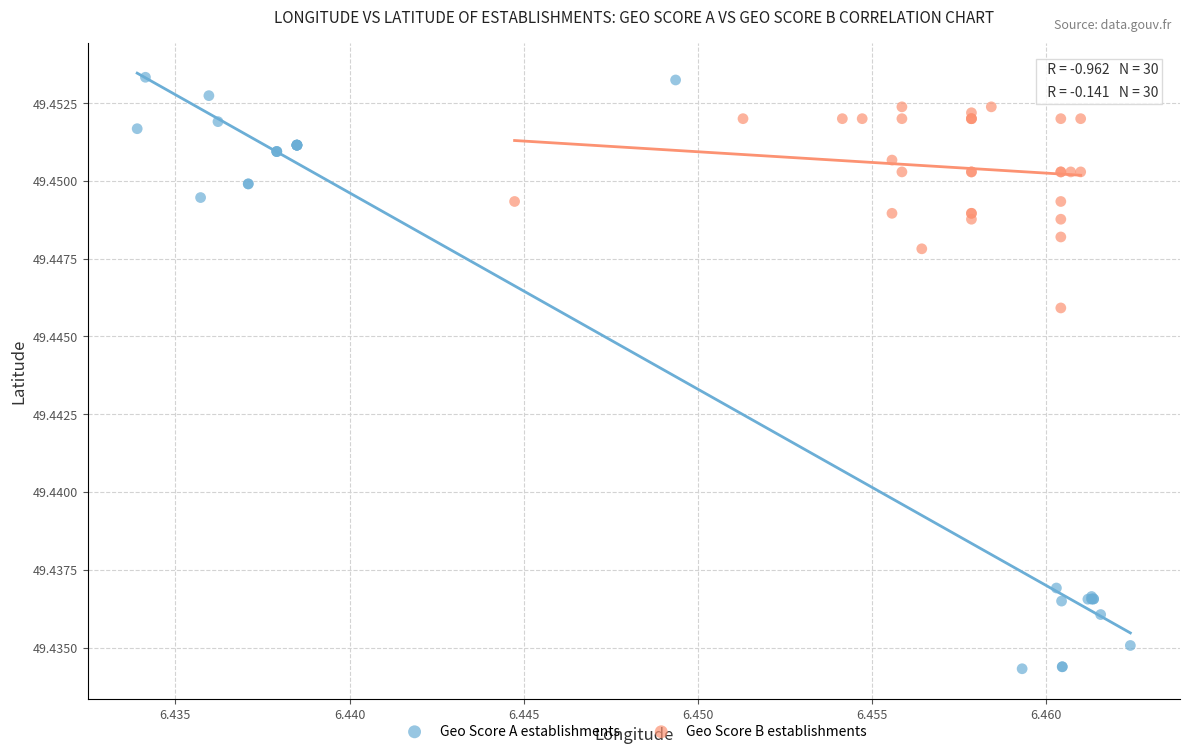

Which series has the widest spread of Y values?

Geo Score A establishments